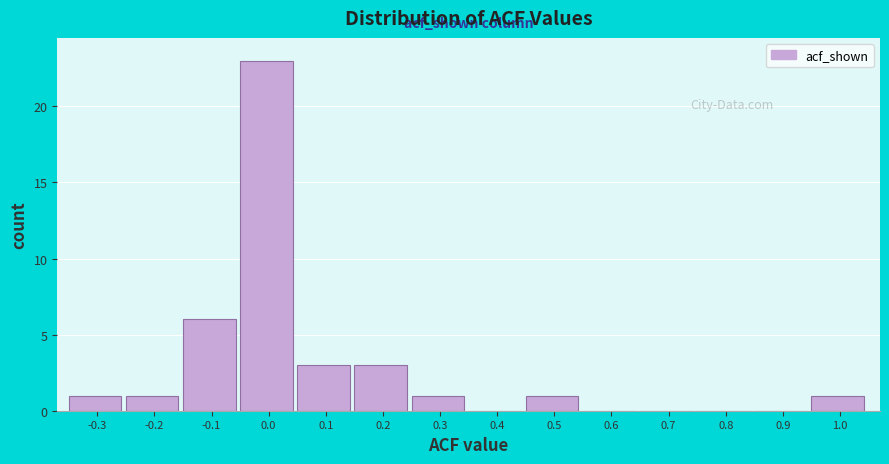

Reading left to right, list all the values displayed in this chart.

-0.3=1	-0.2=1	-0.1=6	0.0=23	0.1=3	0.2=3	0.3=1	0.4=0	0.5=1	0.6=0	0.7=0	0.8=0	0.9=0	1.0=1